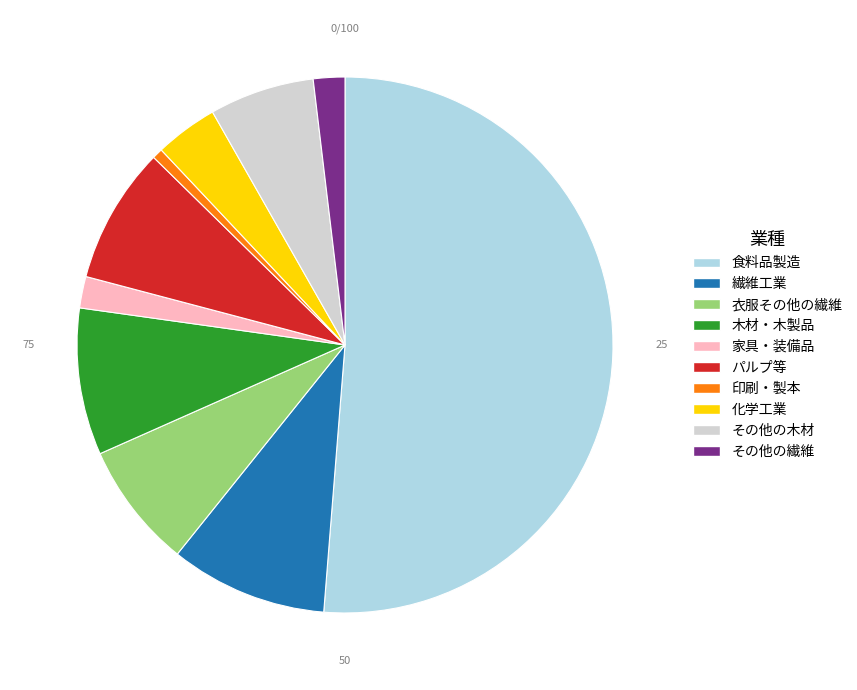

Combined, do 衣服その他の繊維 and 食料品製造 account for over 50%?

Yes